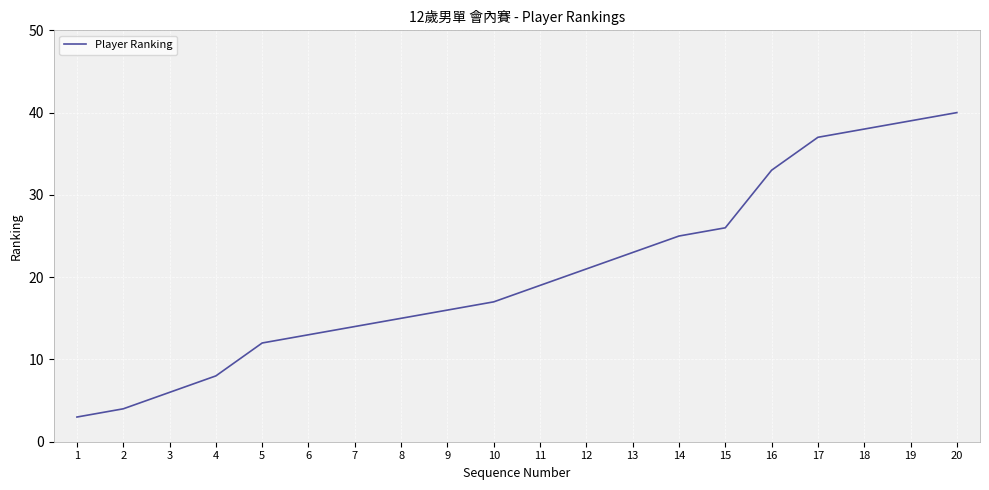

Rank the categories by value from highest to lowest.

20, 19, 18, 17, 16, 15, 14, 13, 12, 11, 10, 9, 8, 7, 6, 5, 4, 3, 2, 1